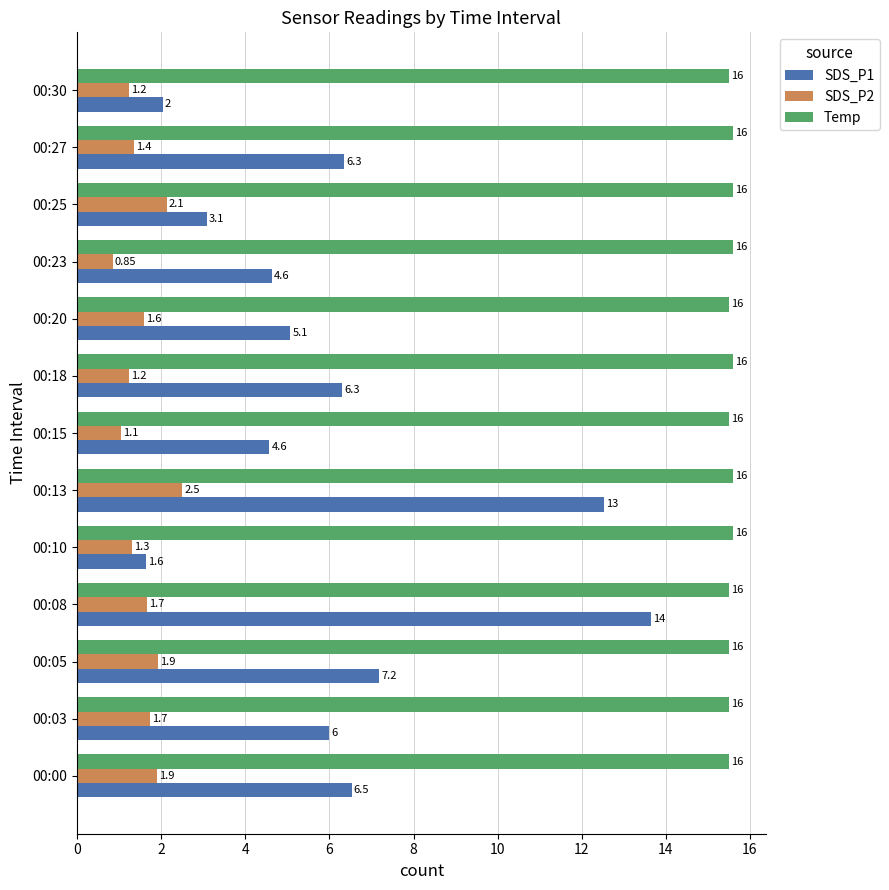

What are all the series names shown in the legend?

SDS_P1, SDS_P2, Temp